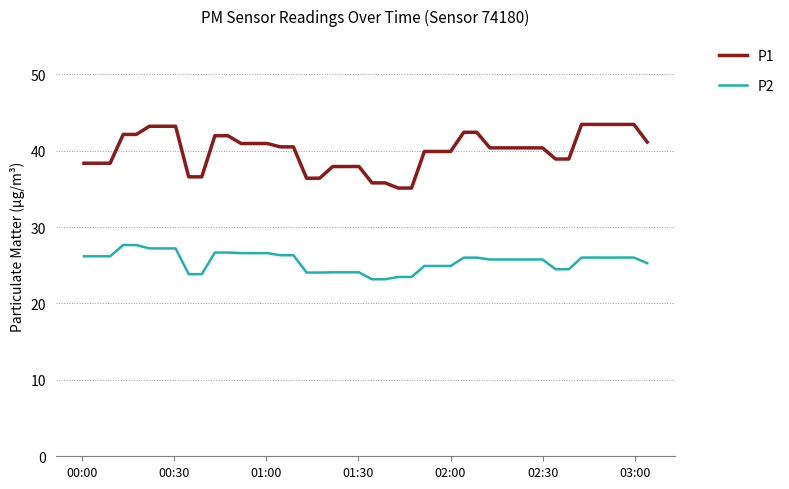

What is the minimum value for P2?

23.2